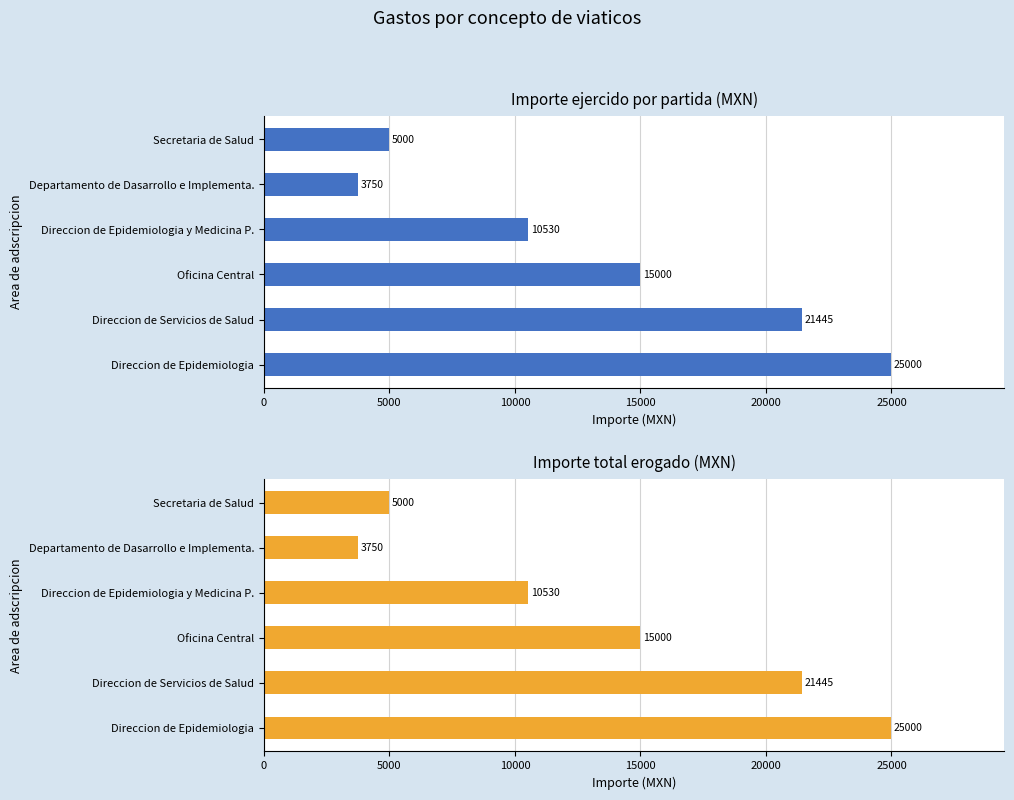

What is the lowest value of the Importe ejercido por partida series?

3750